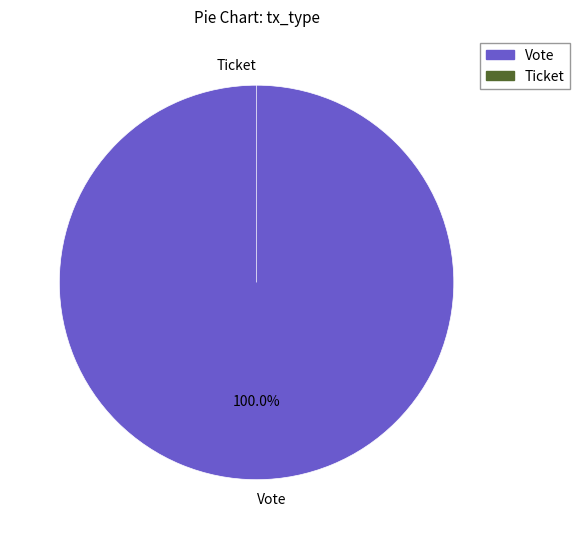

Combined, what portion of the pie is Ticket and Vote?

100.0%